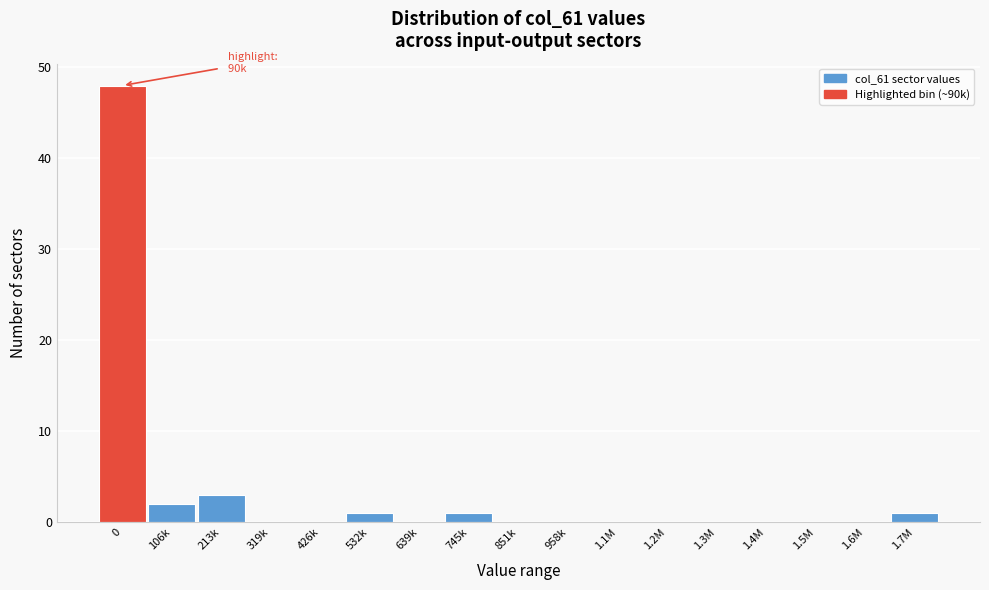

Reading left to right, extract all data points from this chart.

0=48	106k=2	213k=3	319k=0	426k=0	532k=1	639k=0	745k=1	851k=0	958k=0	1.1M=0	1.2M=0	1.3M=0	1.4M=0	1.5M=0	1.6M=0	1.7M=1